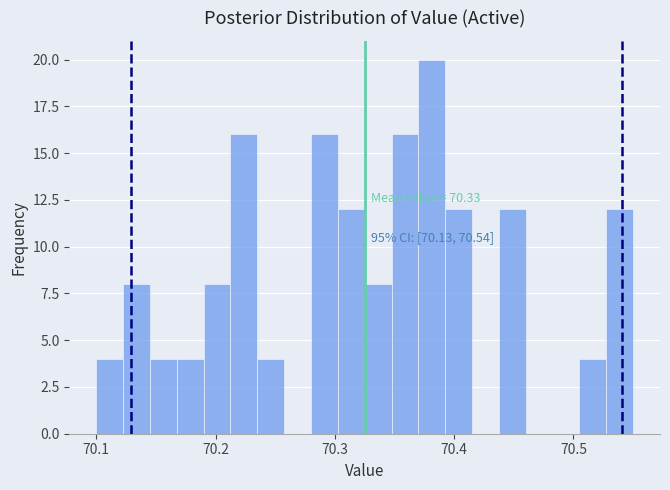

Read against the x-axis, roughly where is the centre of the tallest bar?

70.38